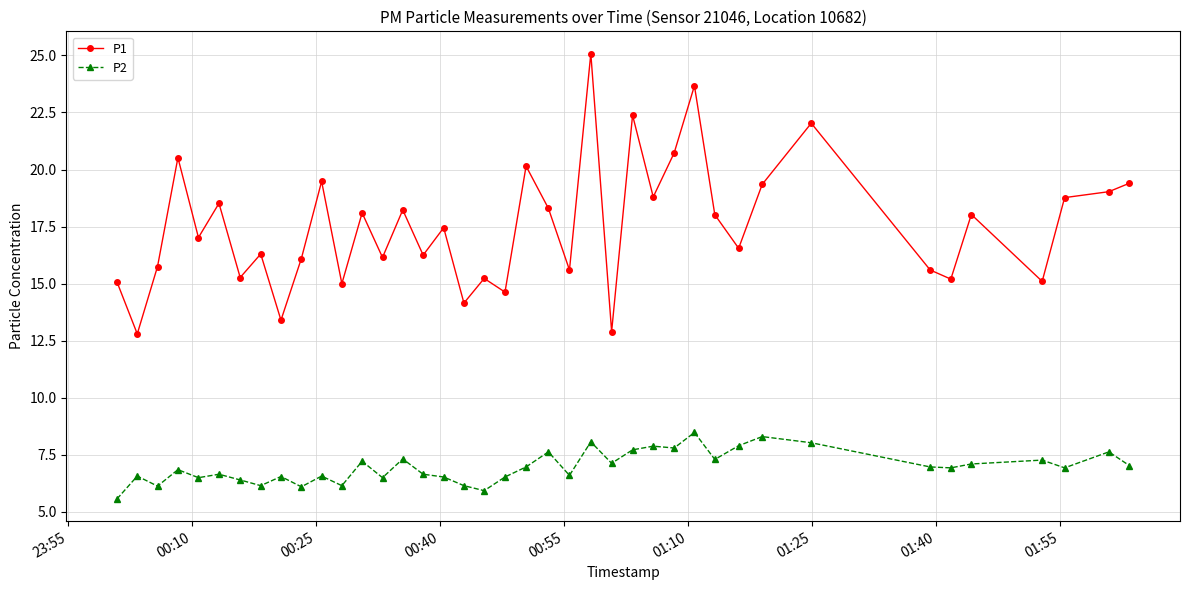

What is the maximum value for P1?

25.1